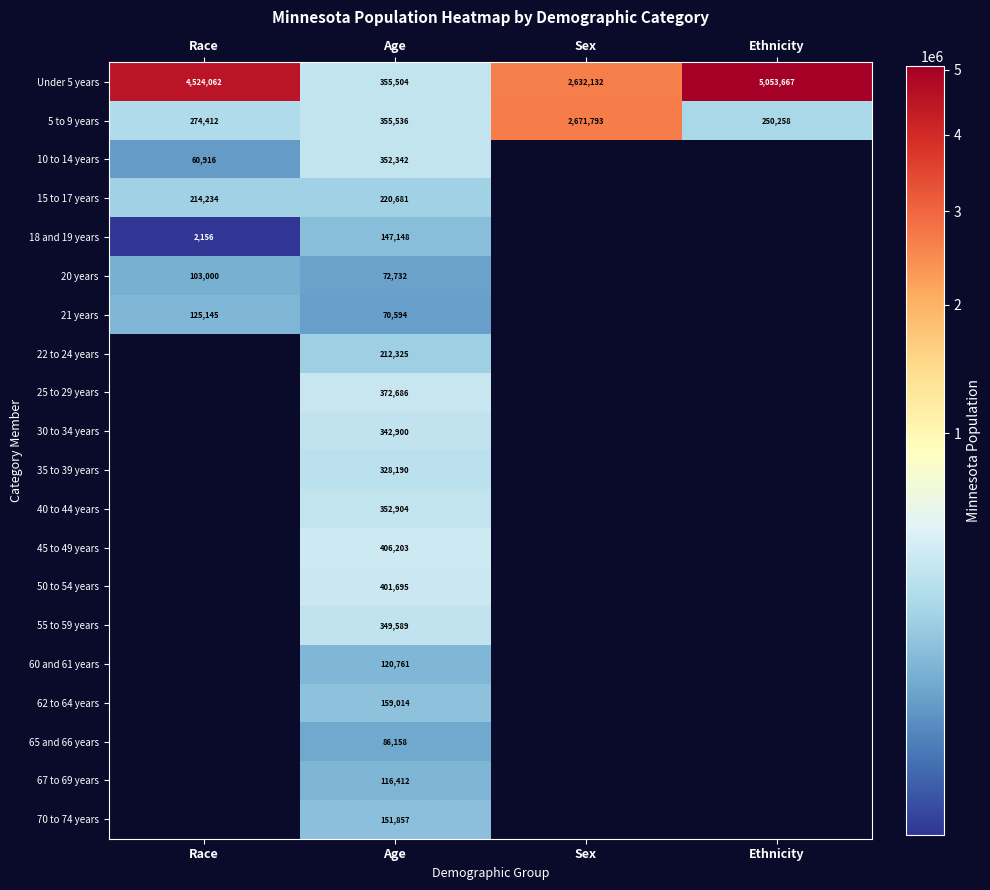

At Age, list the series in order from smallest to largest.

21 years, 20 years, 65 and 66 years, 67 to 69 years, 60 and 61 years, 18 and 19 years, 70 to 74 years, 62 to 64 years, 22 to 24 years, 15 to 17 years, 35 to 39 years, 30 to 34 years, 55 to 59 years, 10 to 14 years, 40 to 44 years, Under 5 years, 5 to 9 years, 25 to 29 years, 50 to 54 years, 45 to 49 years